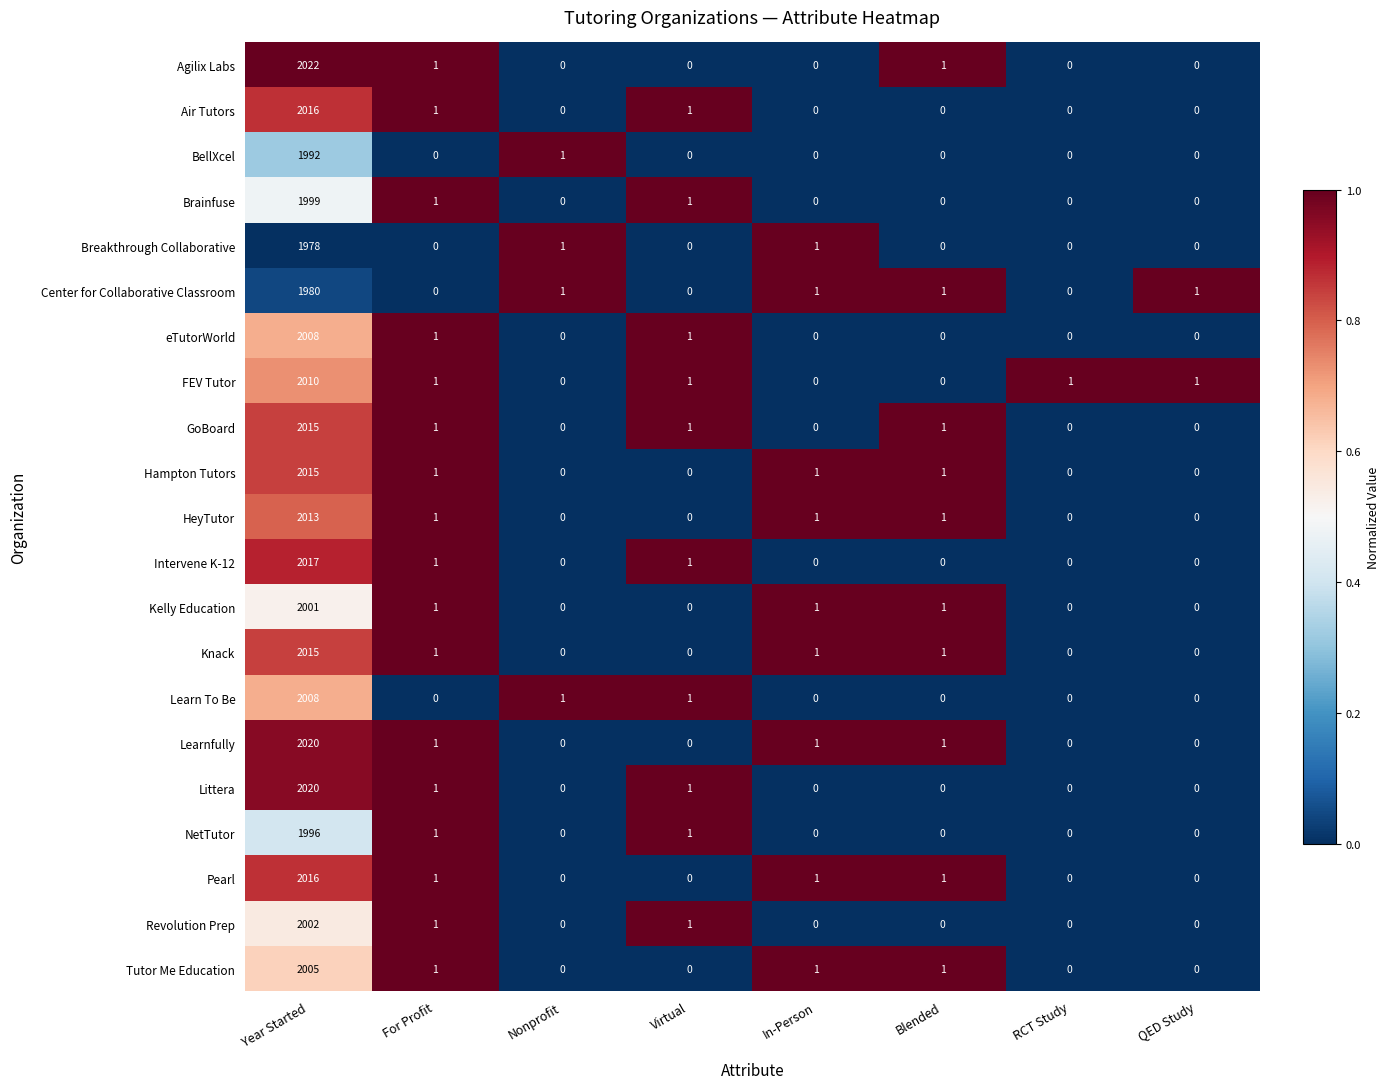

At which category is the sum across all series the highest?

Year Started